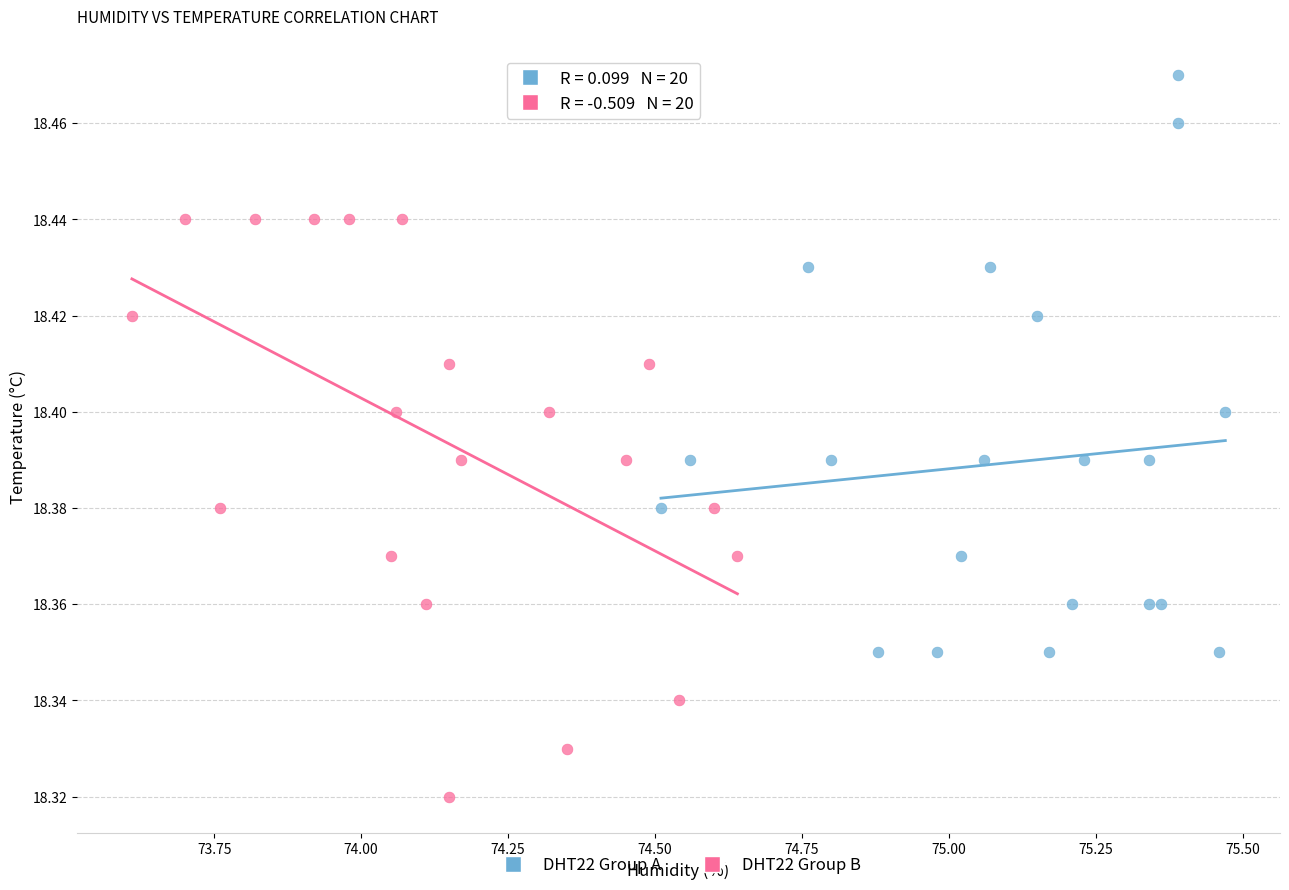

Which series contains the lowest Y value?

DHT22 Group B